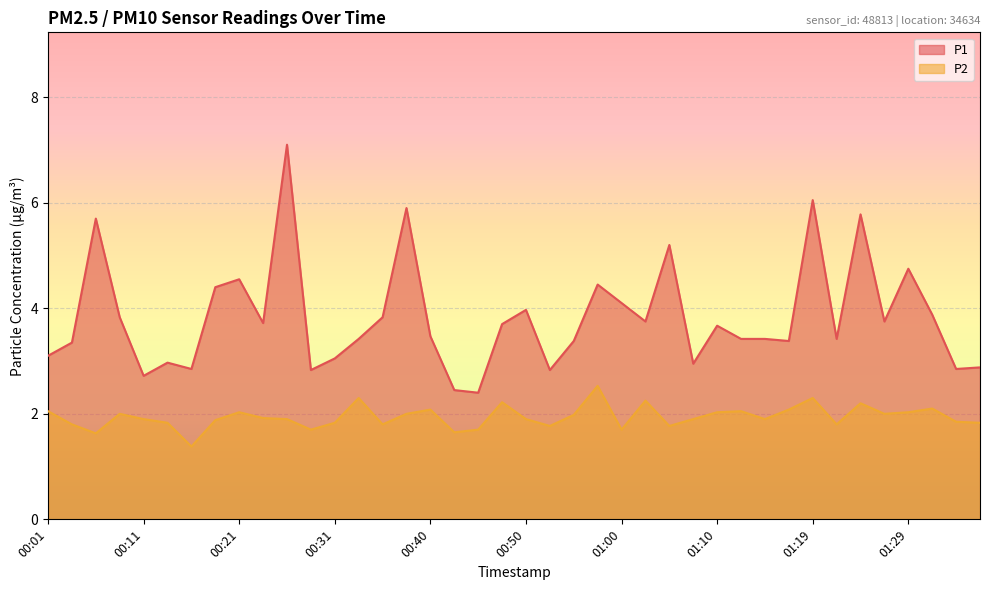

Where is the first local maximum for P2?

00:09